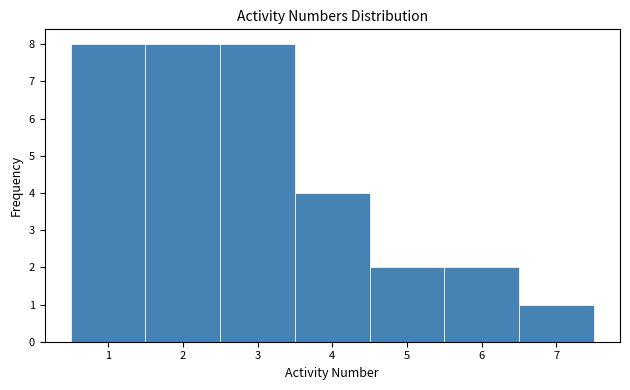

Reading left to right, transcribe this chart: for each bar, give the range it covers on the x-axis and its height. The values are not printed on the chart, so give them approximately, as read against the axis.

0.5 to 1.5: 8
1.5 to 2.5: 8
2.5 to 3.5: 8
3.5 to 4.5: 4
4.5 to 5.5: 2
5.5 to 6.5: 2
6.5 to 7.5: 1